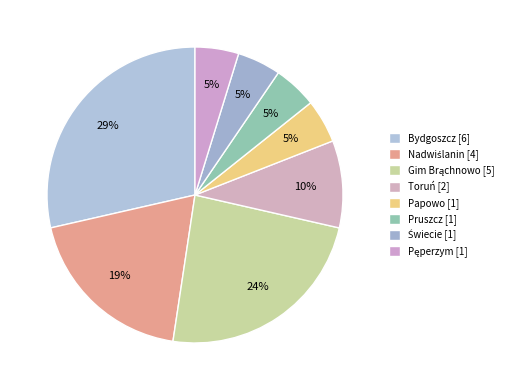

Does Bydgoszcz represent more than half of the total?

No